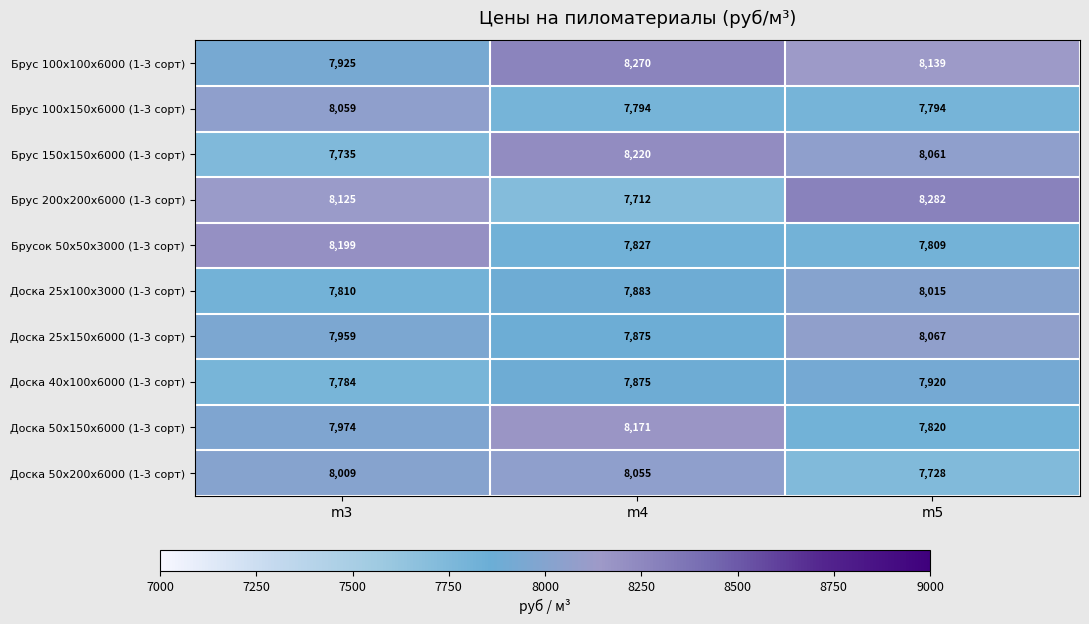

Is it true that Доска 50х200х6000 (1-3 сорт) equals 8055 at m4?

True